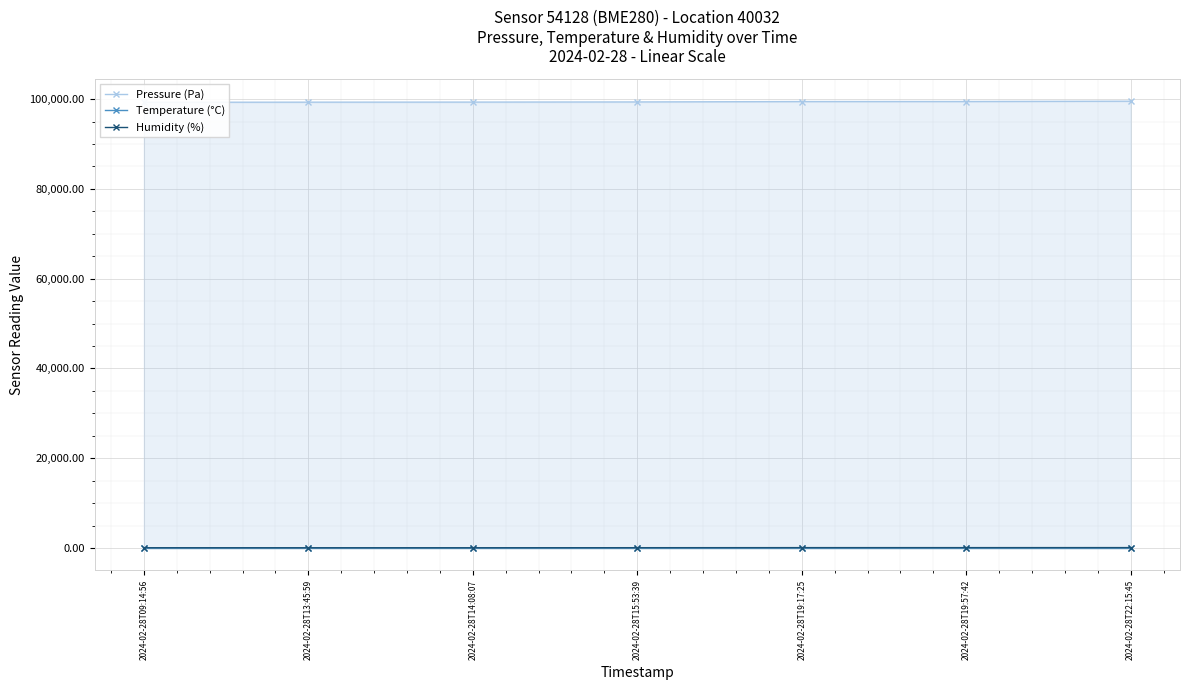

What is the difference between the second highest and second lowest values in the Pressure (Pa) series?

145.8